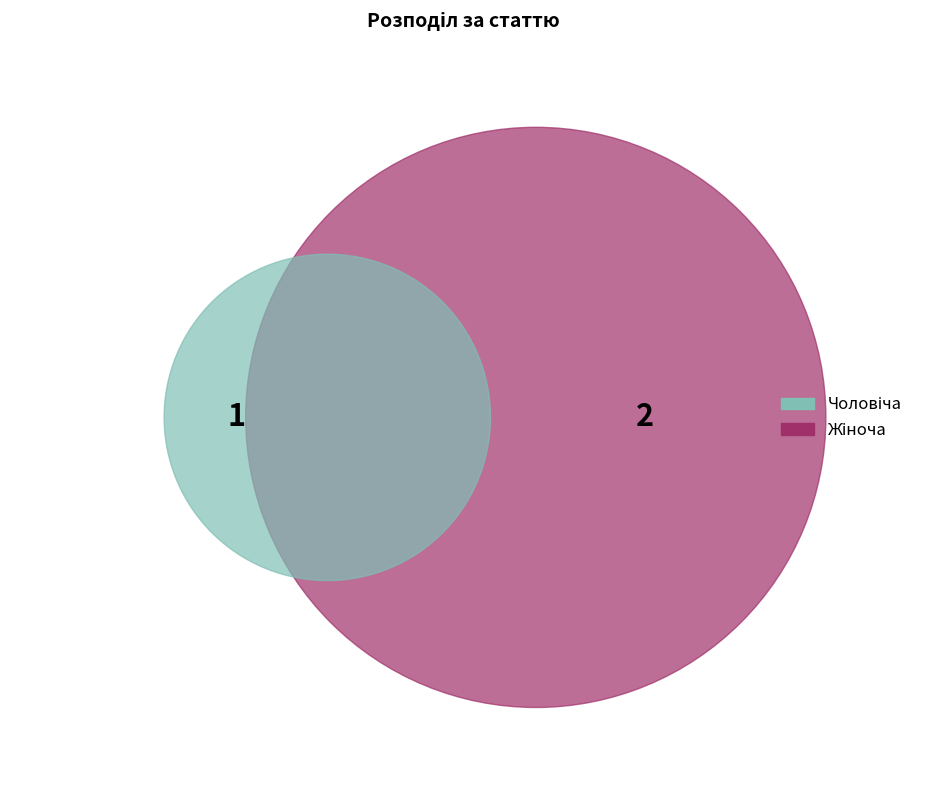

The Чоловіча slice represents 39% of the pie. True or false?

False